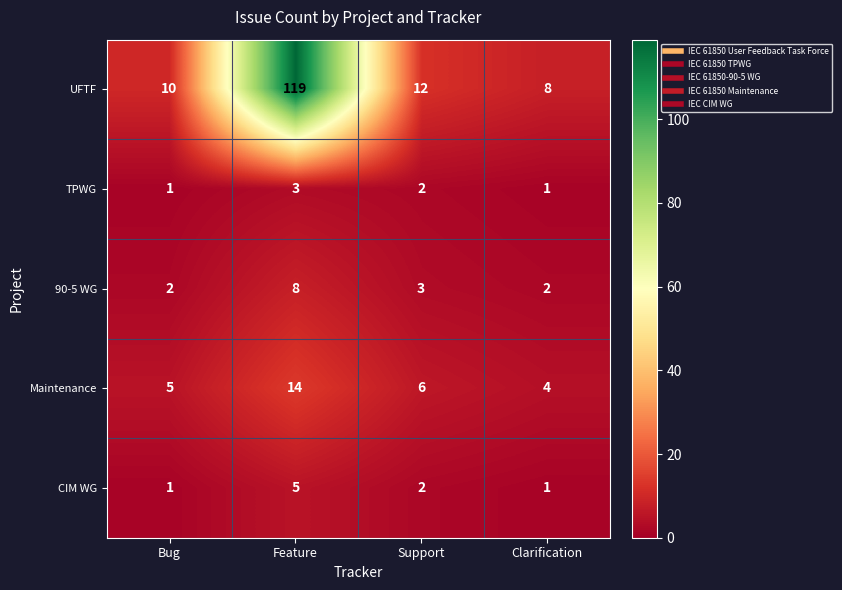

Rank the categories by Maintenance value from lowest to highest.

Clarification, Bug, Support, Feature